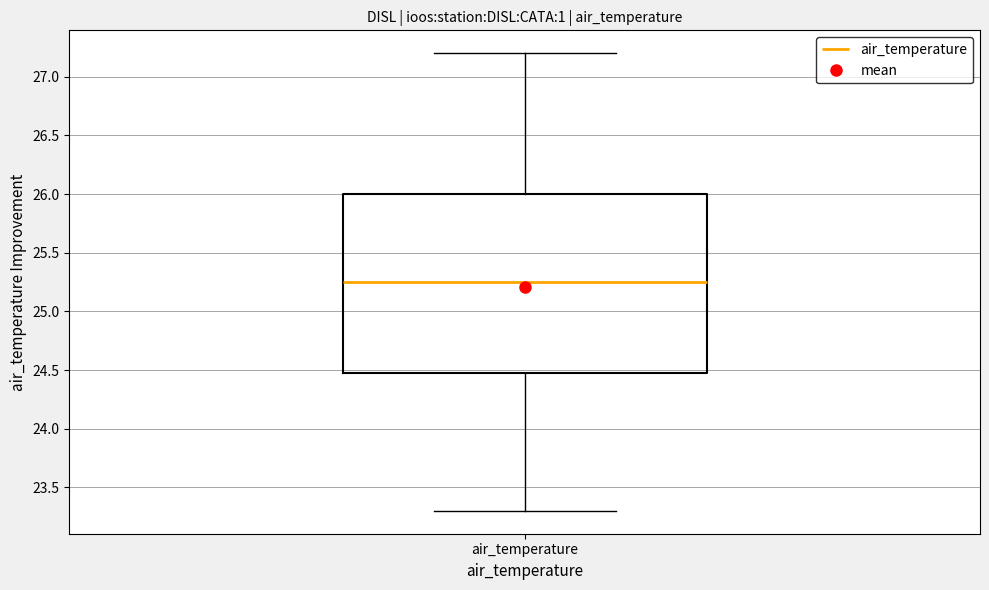

Transcribe this box plot: give where the median line is, the range the box spans, and where the two whiskers end, as read against the y-axis. The values are not printed on the chart, so give them approximately, as read against the axis.

median 25.25, box 24.50 to 26.00, whiskers 23.30 to 27.20